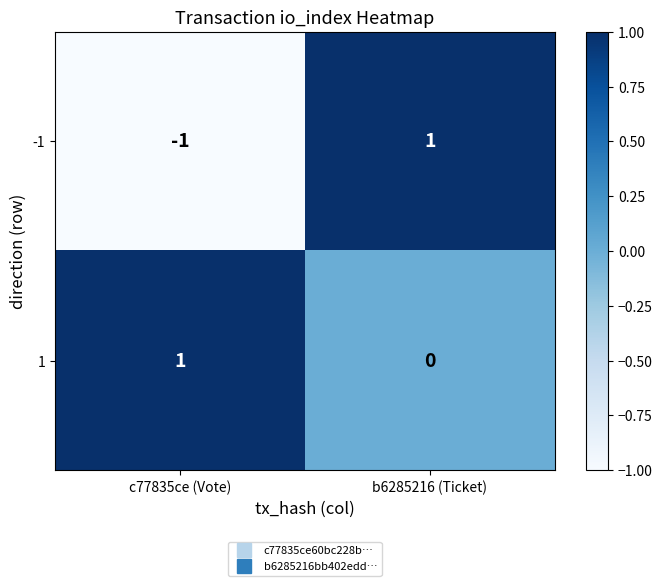

List the series in order of their overall mean, lowest first.

-1, 1